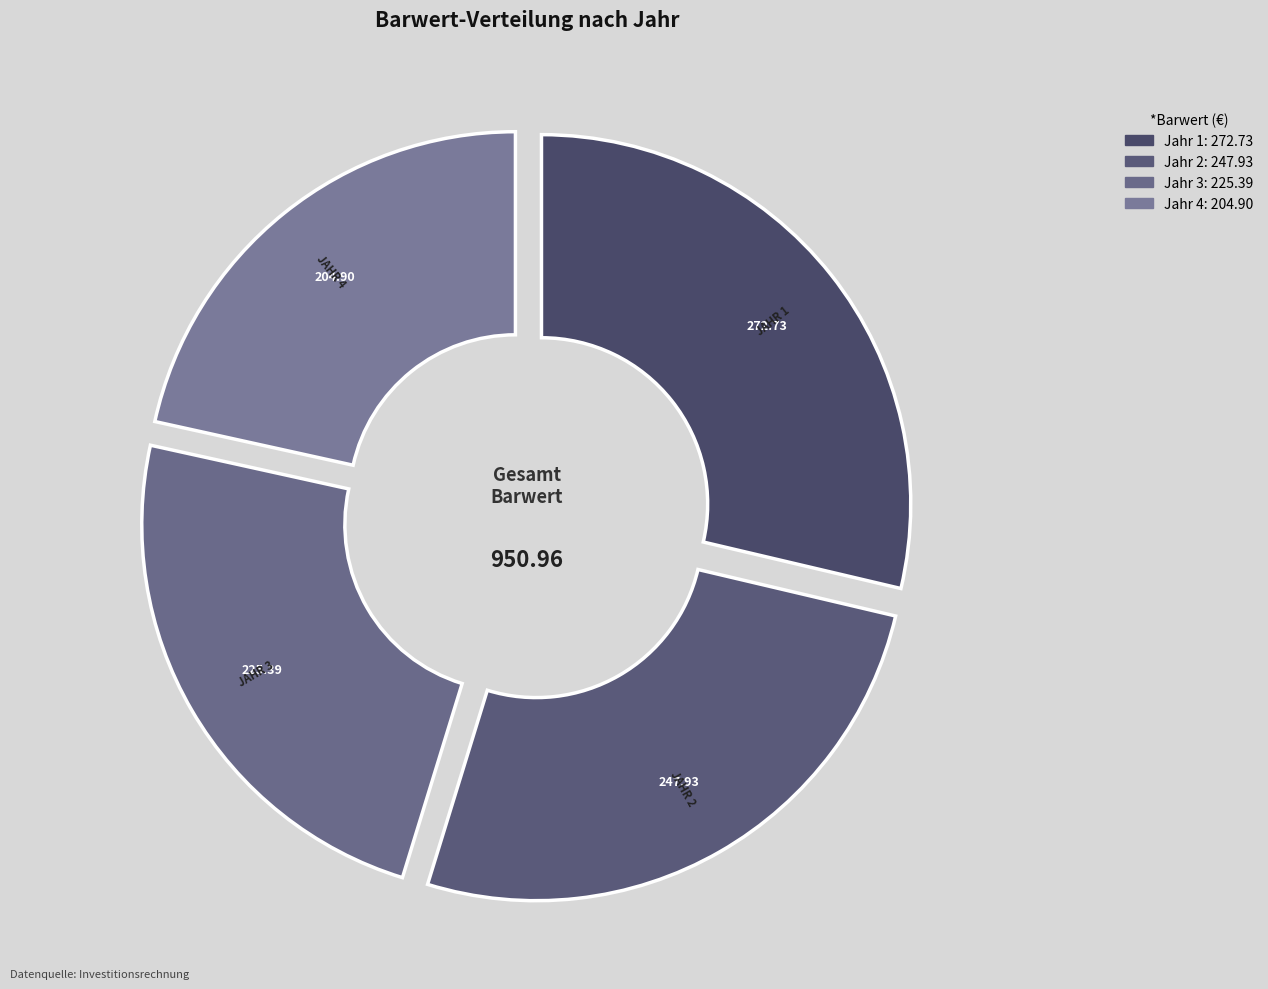

Which slice is the largest?

Jahr 1